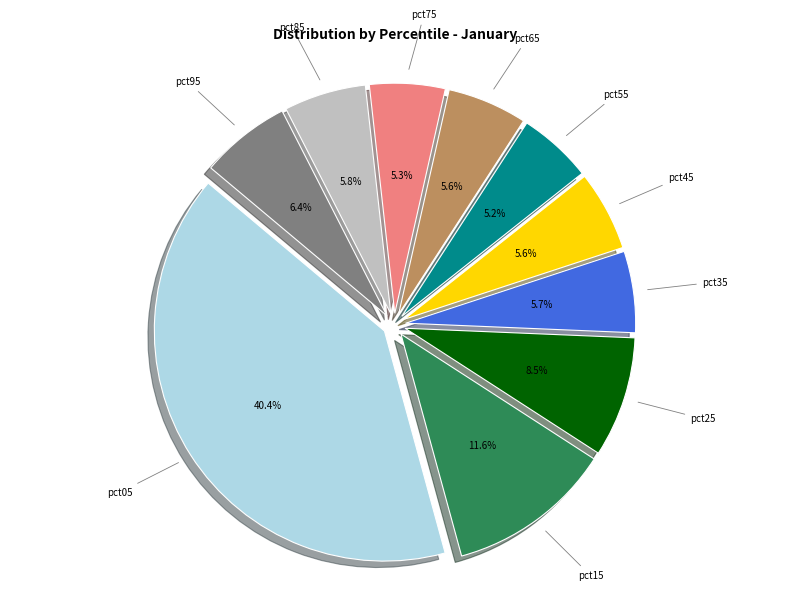

Is there any slice that represents more than half of the pie?

No